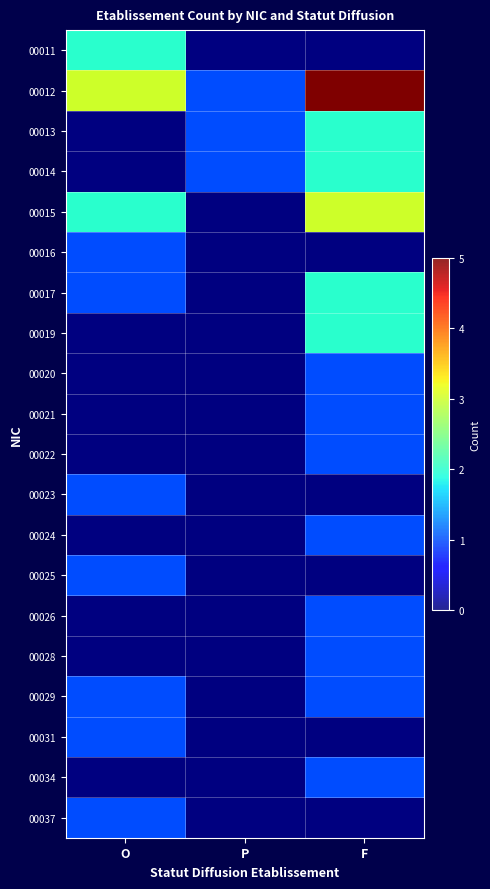

What is the difference between the 00026 values at F and P?

1